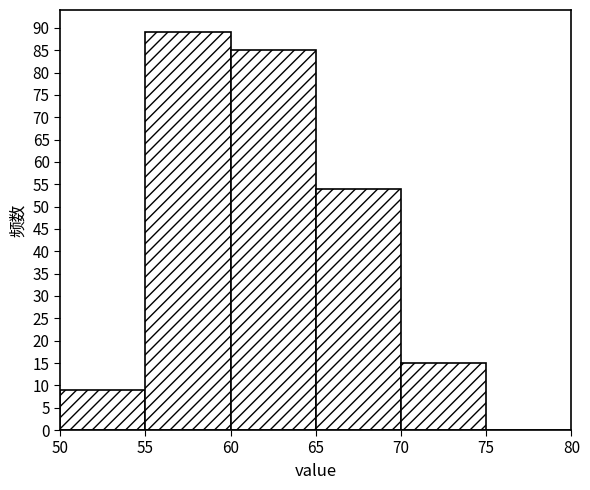

How tall is the bar that spans 55 to 60 on the x-axis? The values are not printed on the chart, so give them approximately, as read against the axis.

89